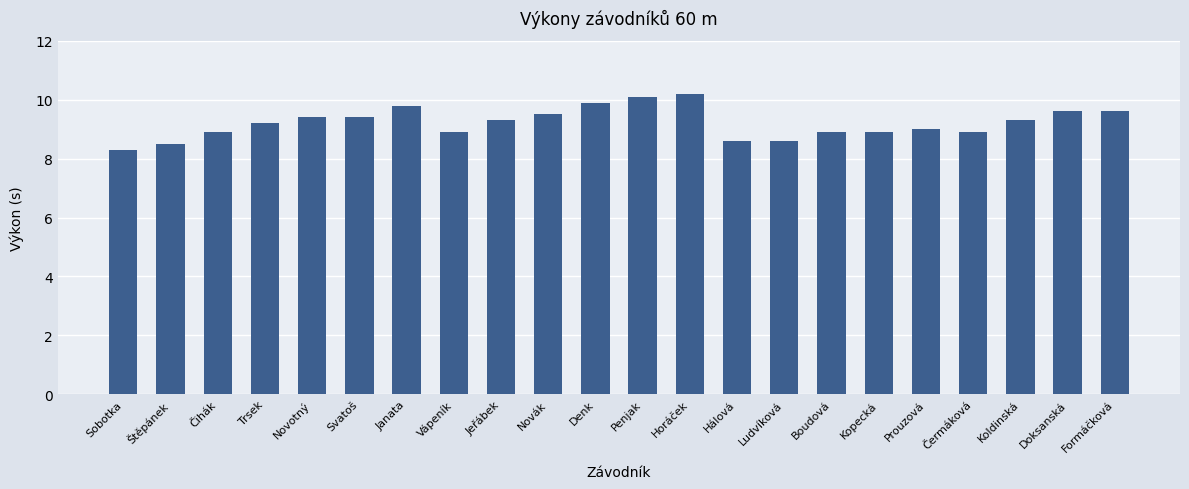

What is the label of the 15th bar from the left?

Ludvíková